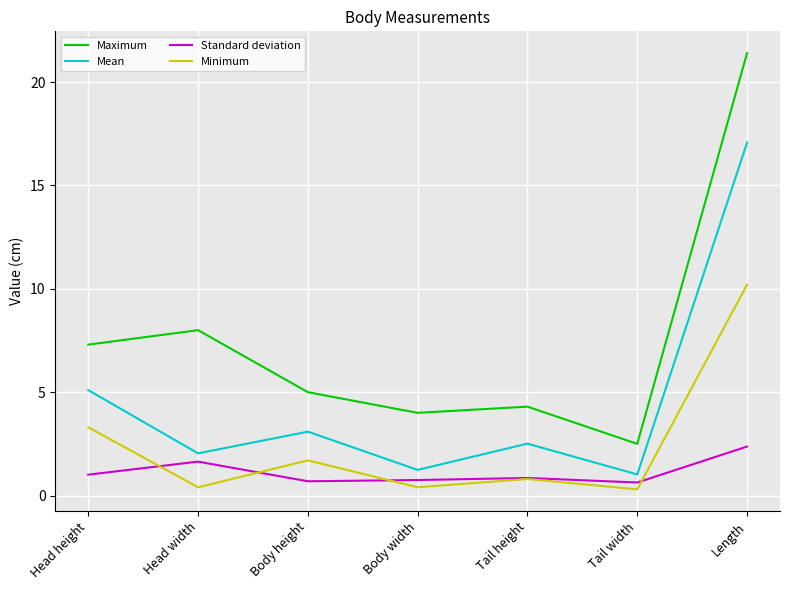

What value does the Mean series have at Length?

17.1